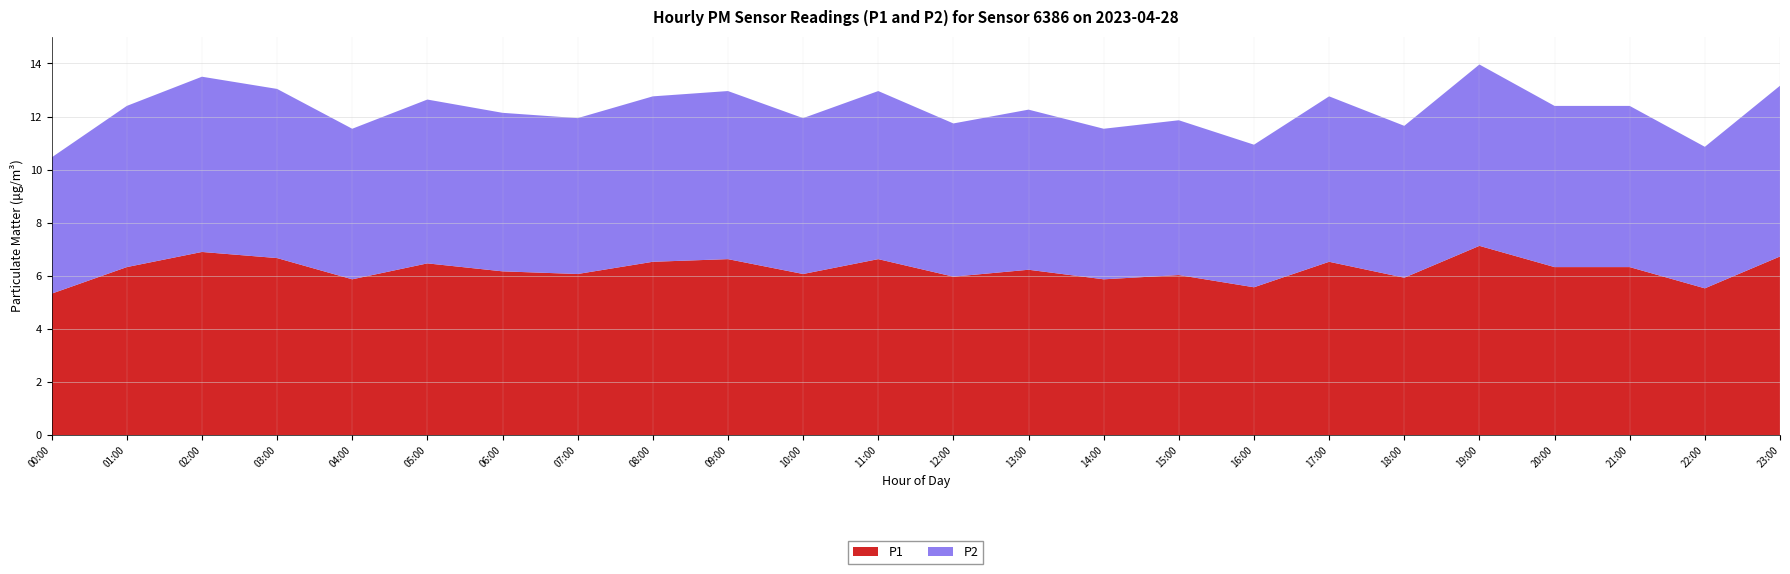

Reading right to left, list all the values displayed in this chart.

P1: 23:00=6.7	22:00=5.5	21:00=6.3	20:00=6.3	19:00=7.1	18:00=5.9	17:00=6.5	16:00=5.6	15:00=6.0	14:00=5.9	13:00=6.2	12:00=6.0	11:00=6.6	10:00=6.1	09:00=6.6	08:00=6.5	07:00=6.1	06:00=6.2	05:00=6.5	04:00=5.9	03:00=6.7	02:00=6.9	01:00=6.3	00:00=5.3
P2: 23:00=6.4	22:00=5.3	21:00=6.1	20:00=6.1	19:00=6.8	18:00=5.7	17:00=6.2	16:00=5.4	15:00=5.8	14:00=5.7	13:00=6.0	12:00=5.8	11:00=6.3	10:00=5.9	09:00=6.3	08:00=6.2	07:00=5.9	06:00=6.0	05:00=6.2	04:00=5.7	03:00=6.4	02:00=6.6	01:00=6.1	00:00=5.1